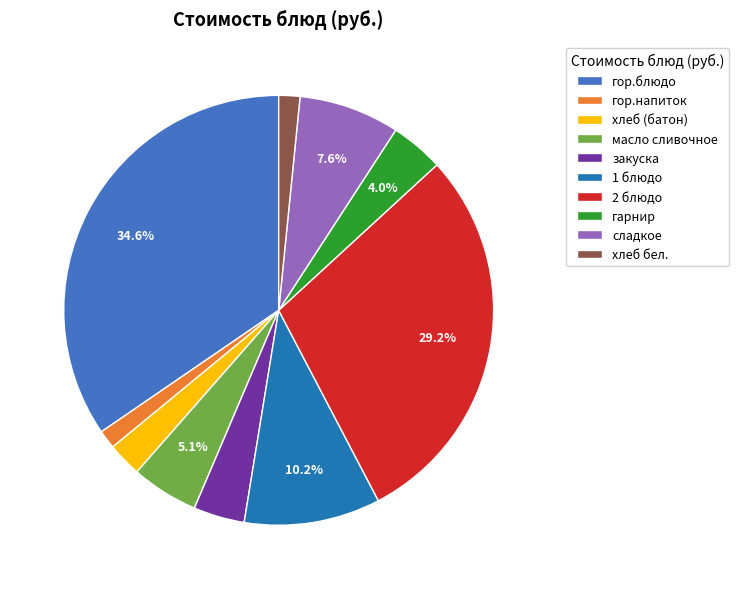

What is the ratio of the value at 1 блюдо to the value at масло сливочное?

2.0